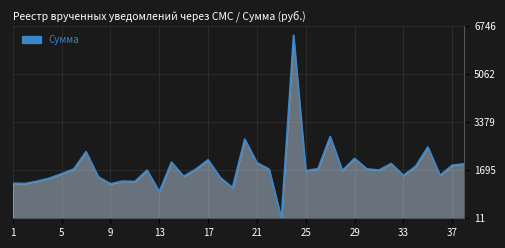

What is the greatest value displayed?

6424.7